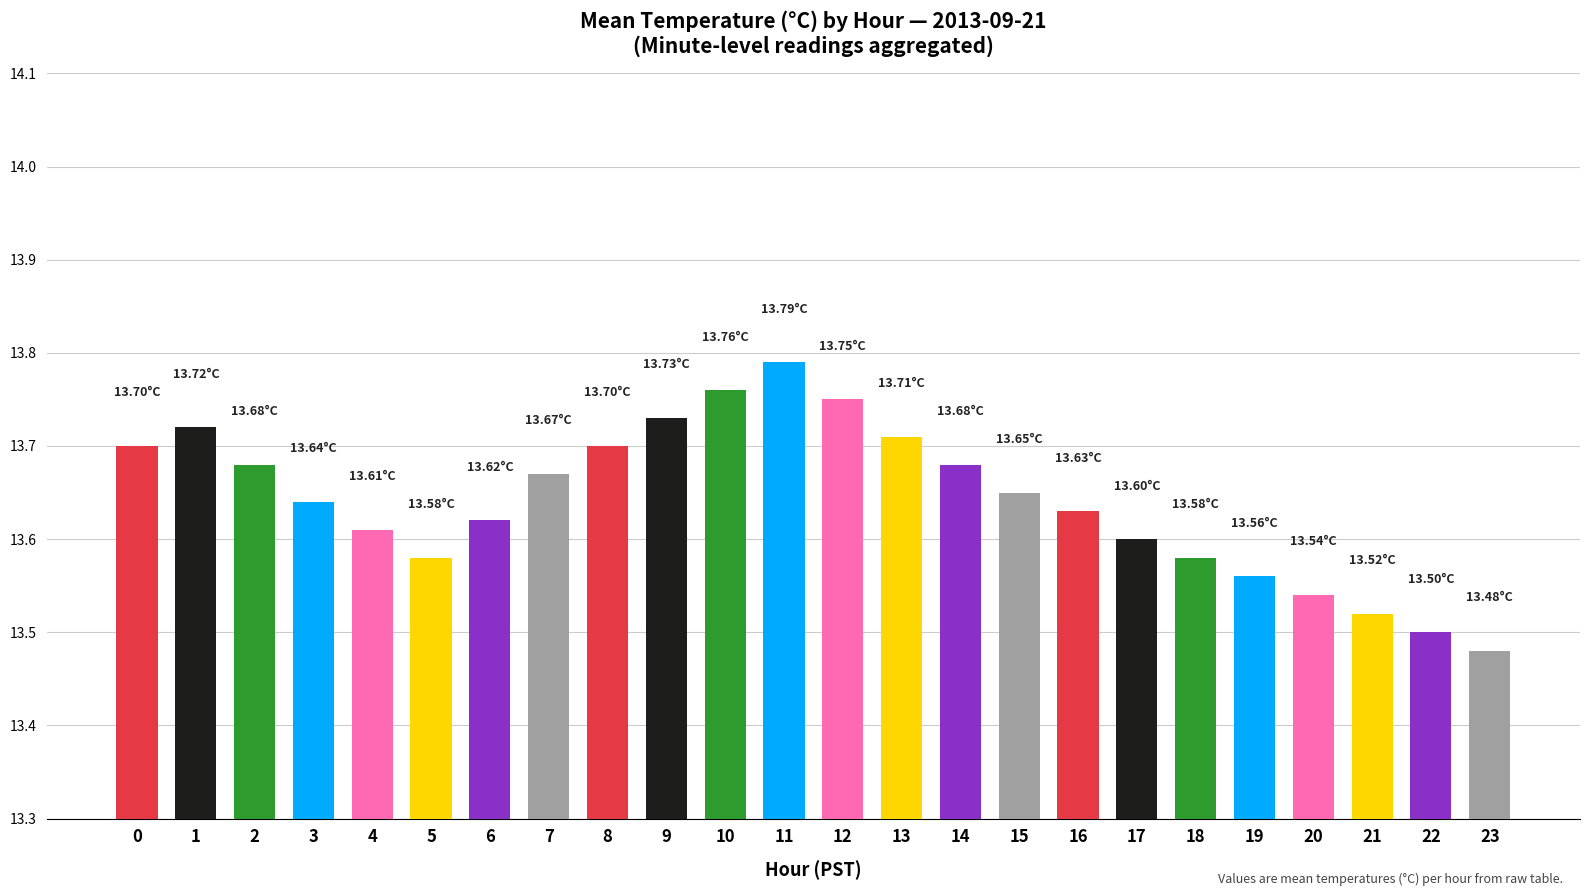

How many categories are shown in the chart?

24